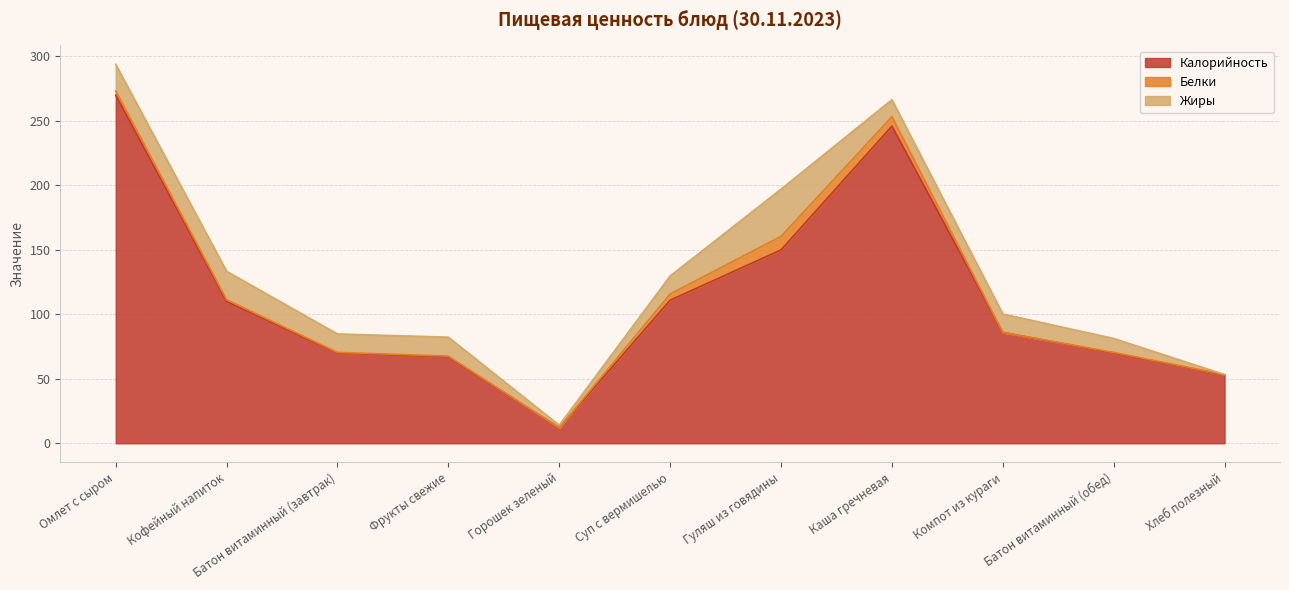

What position from the right is Фрукты свежие?

8